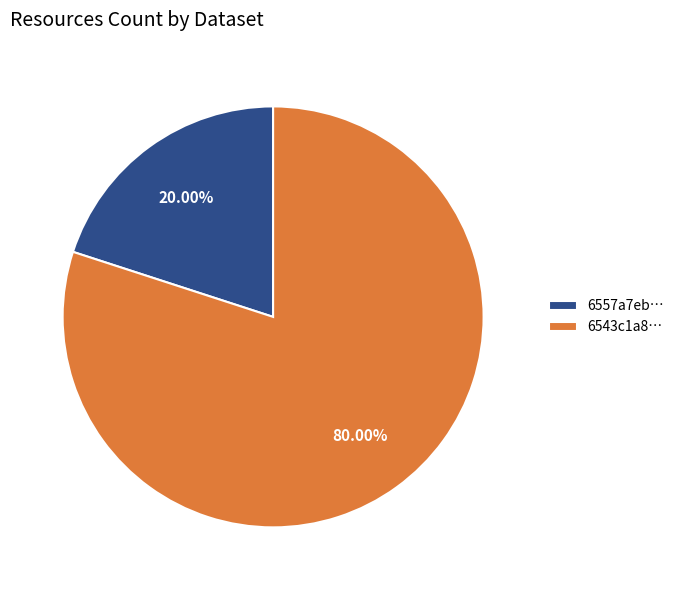

Which has a higher value, 6557a7eb… or 6543c1a8…?

6543c1a8…